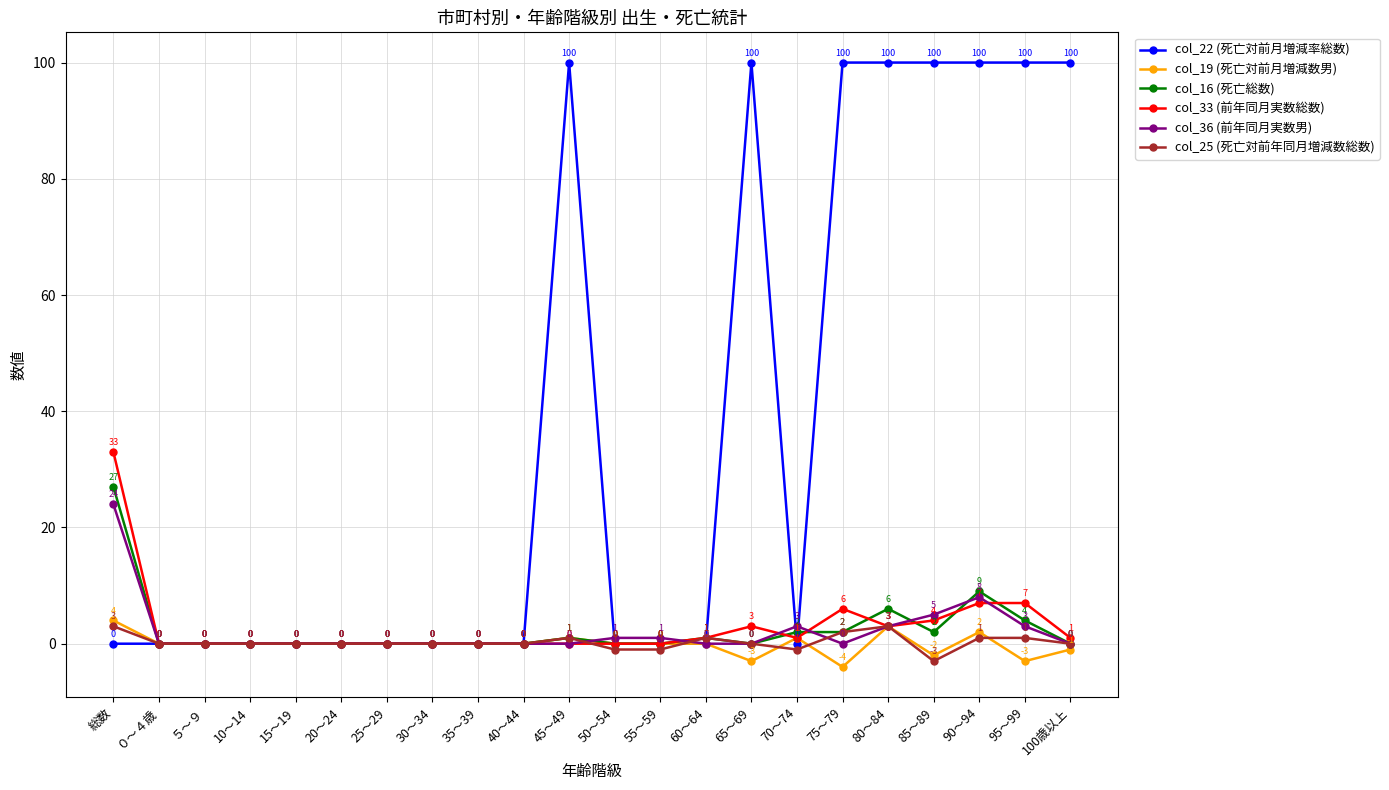

Which series changed the most between 25～29 and 95～99?

col_22 (死亡対前月増減率総数)